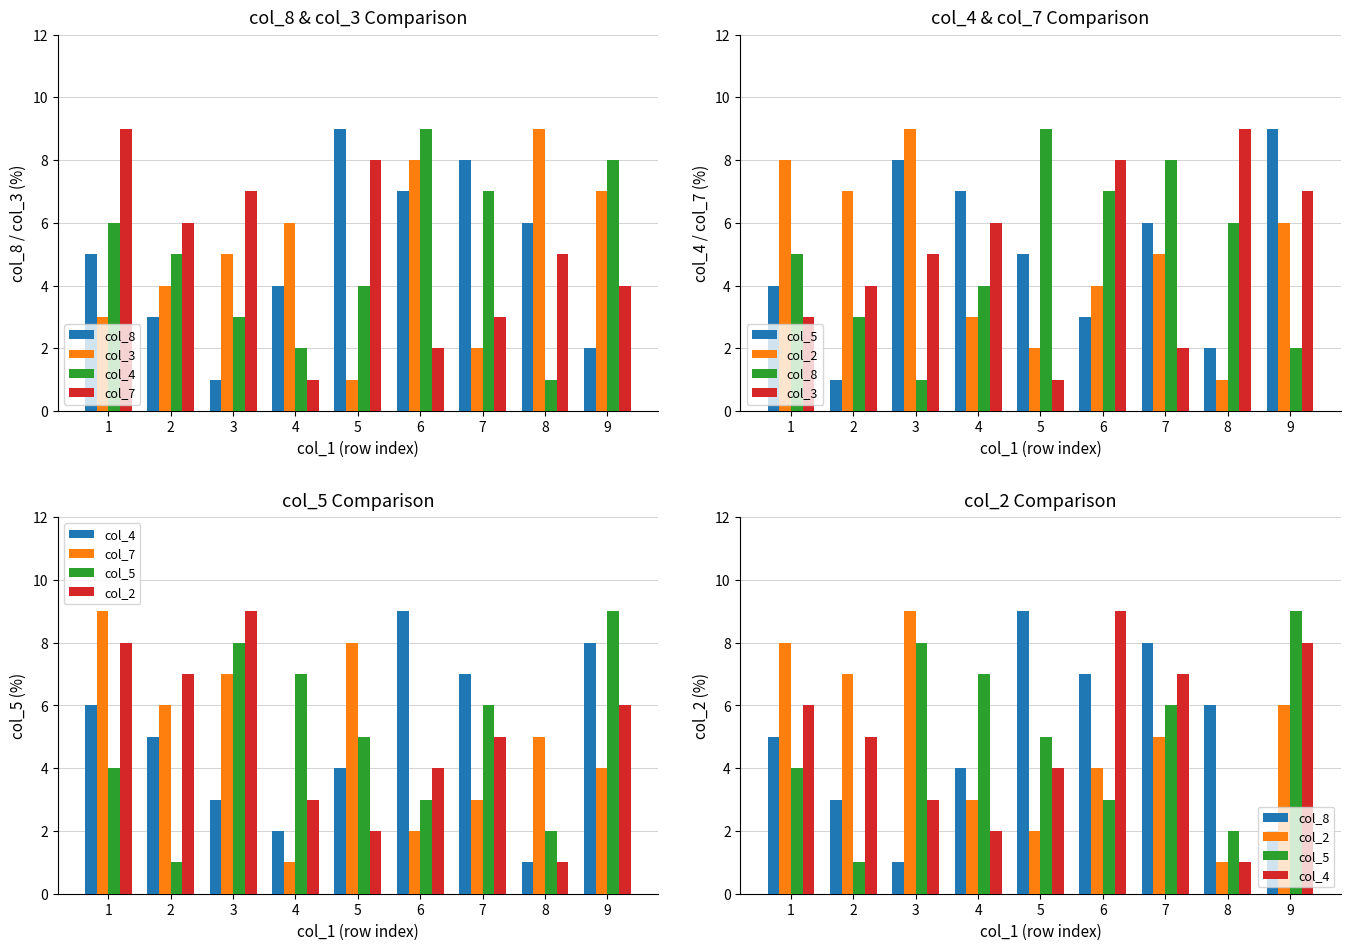

What is the sum of all col_3 values?

45